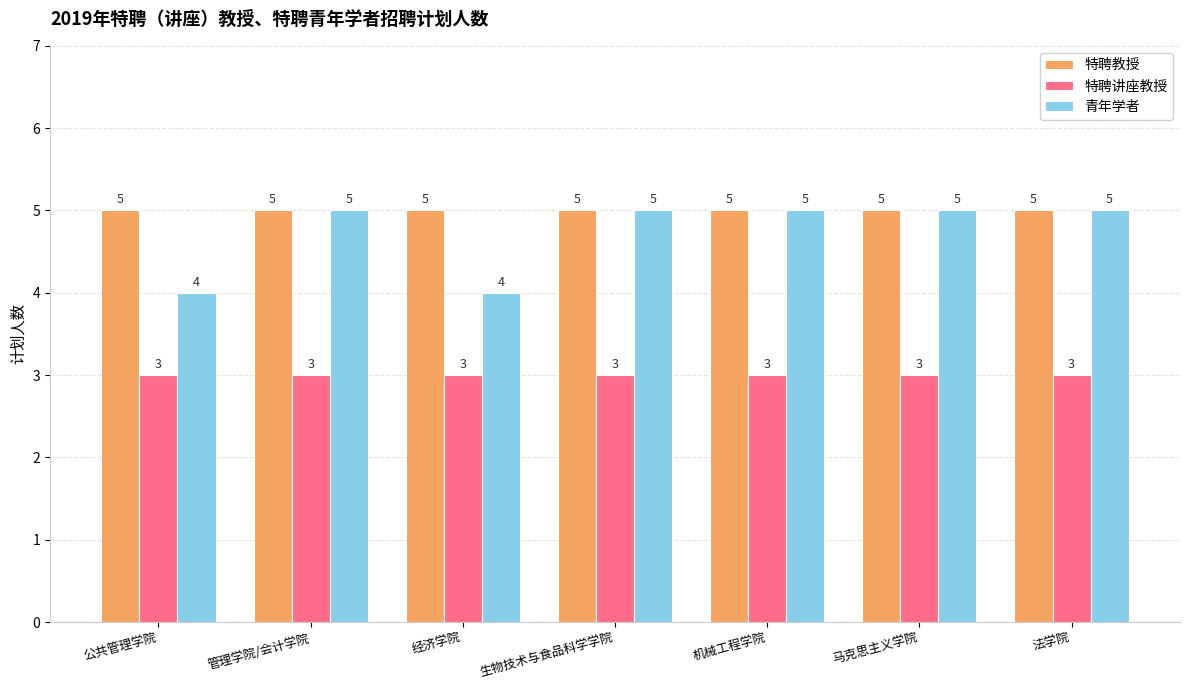

What is the minimum value shown in the chart?

3